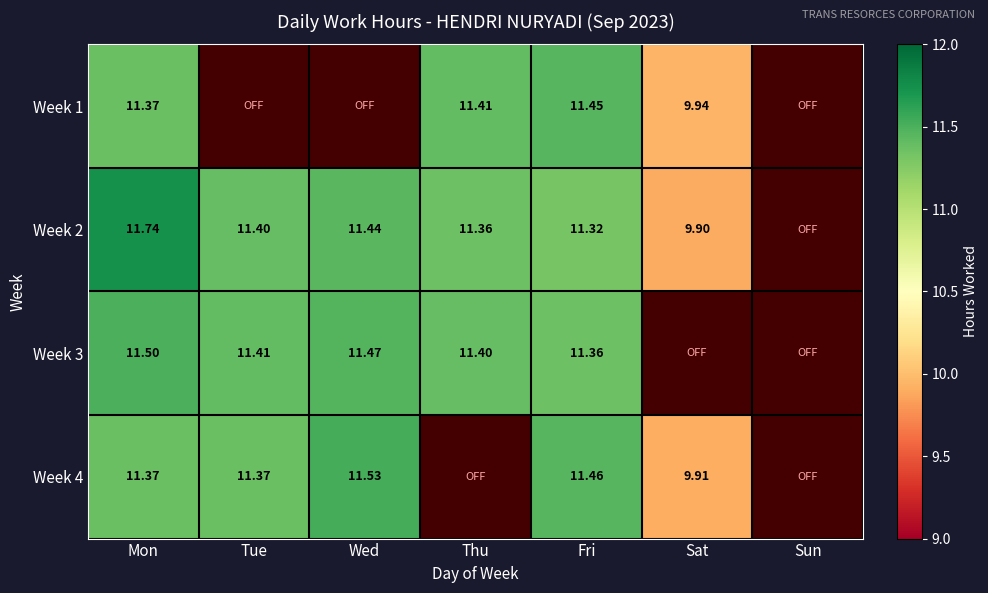

The value of Week 2 at Wed is 11.4. True or false?

True